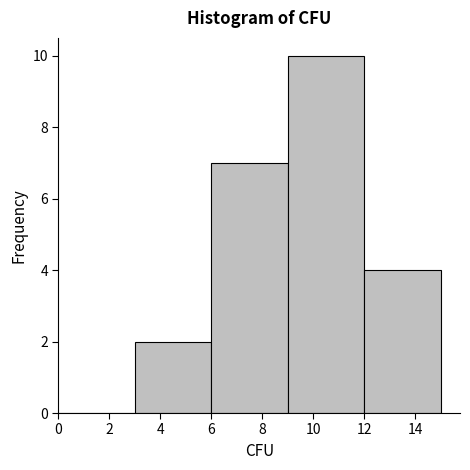

Which range on the x-axis has the tallest bar?

9 to 12